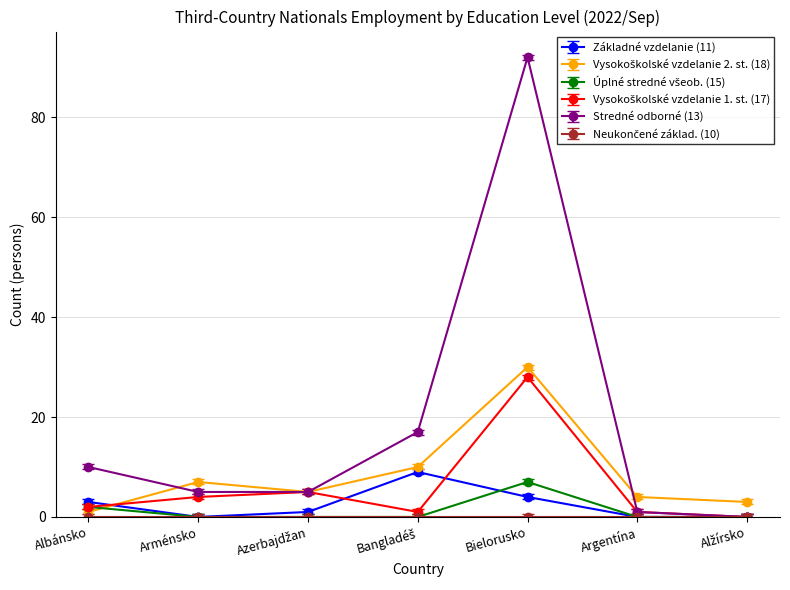

Which category has the highest value across all series?

Bielorusko